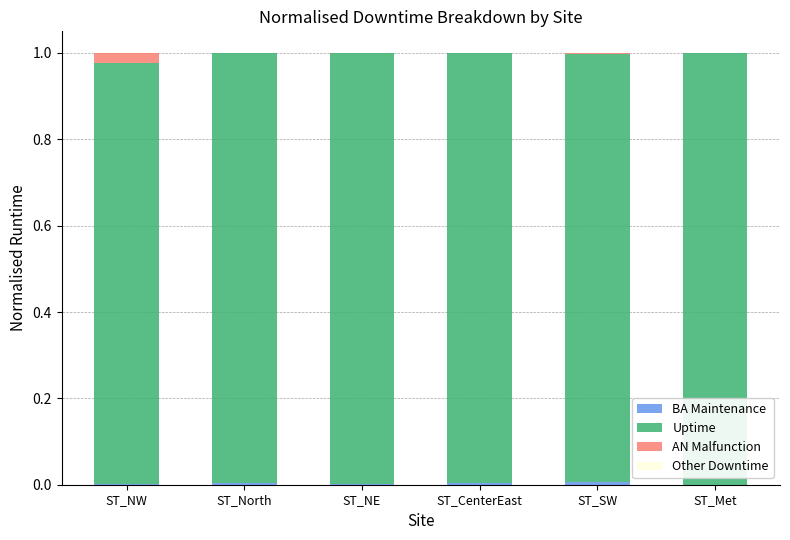

Which series has the largest total across all categories?

Uptime